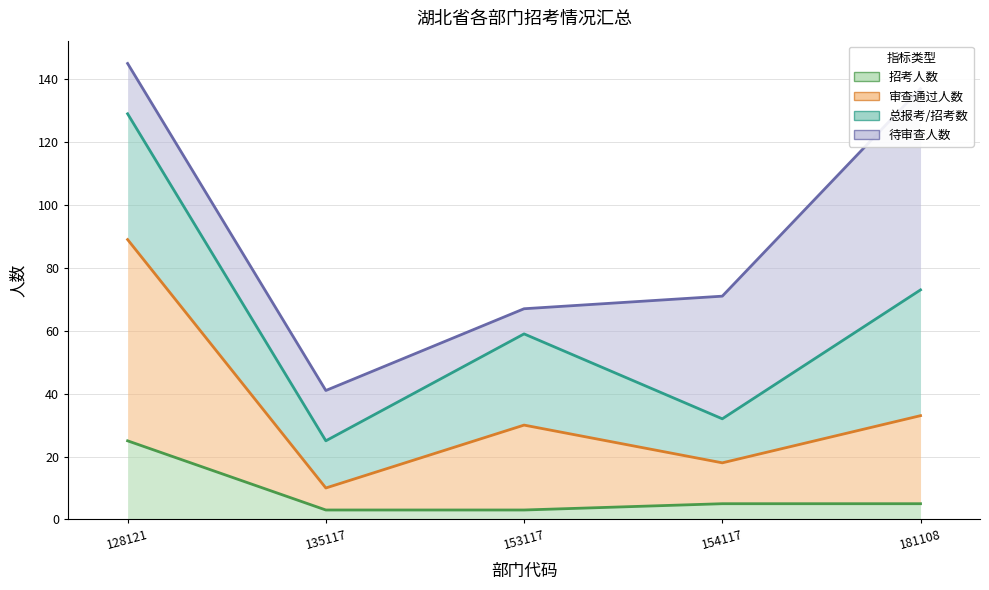

What is the difference between the highest and lowest values at 181108?

28